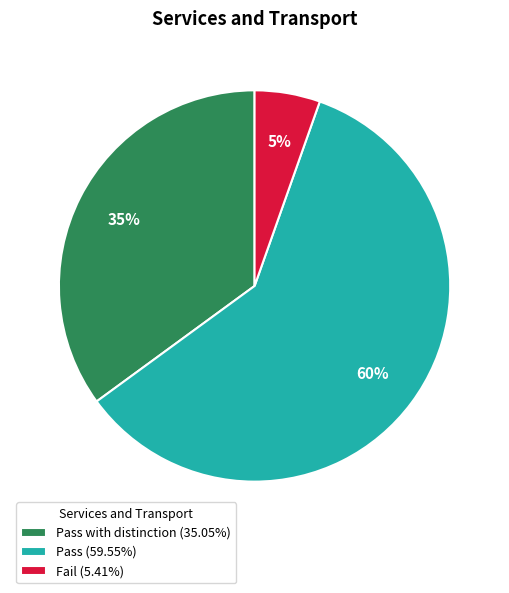

To the nearest percent, what percentage of the pie is Pass with distinction (35.05%)?

35%